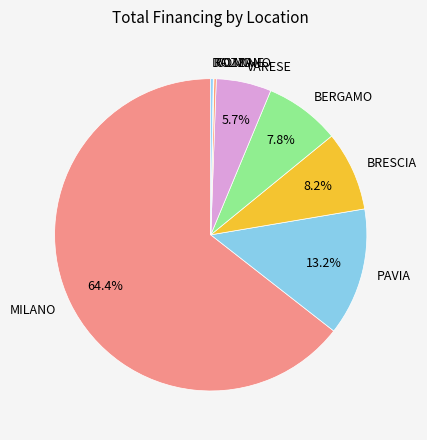

What is the largest slice in the pie chart?

MILANO